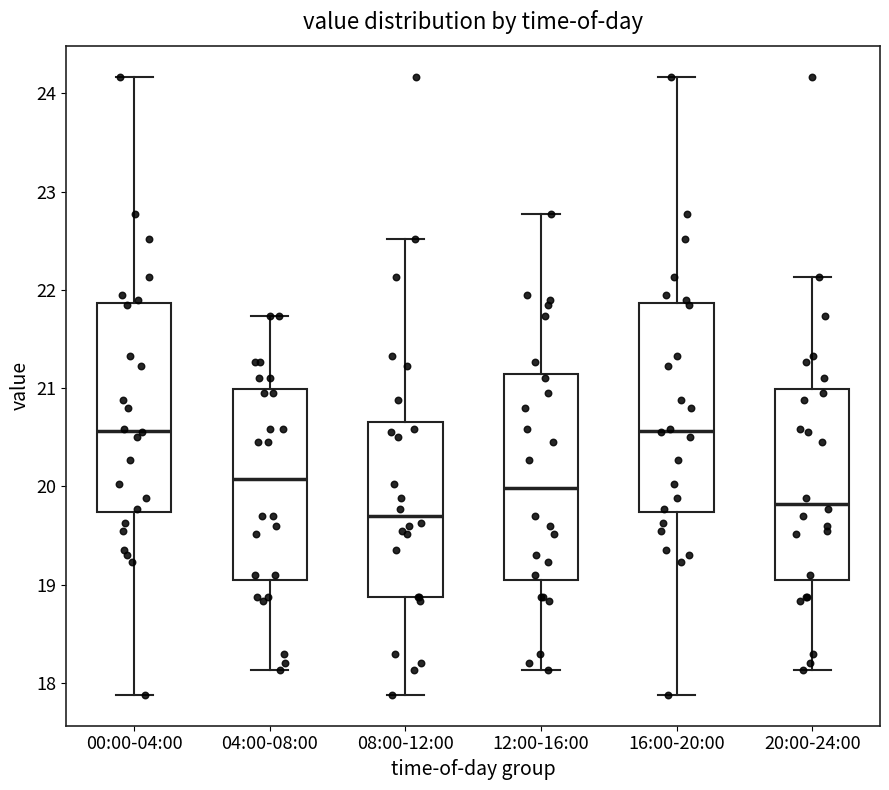

Reading left to right, transcribe this box plot: for each box, give where its median line is, the range the box spans, and where its two whiskers end, as read against the y-axis. The values are not printed on the chart, so give them approximately, as read against the axis.

00:00-04:00: median 20.6, box 19.7 to 21.9, whiskers 17.9 to 24.2
04:00-08:00: median 20.1, box 19.0 to 21.0, whiskers 18.1 to 21.7
08:00-12:00: median 19.7, box 18.9 to 20.7, whiskers 17.9 to 22.5
12:00-16:00: median 20.0, box 19.0 to 21.1, whiskers 18.1 to 22.8
16:00-20:00: median 20.6, box 19.7 to 21.9, whiskers 17.9 to 24.2
20:00-24:00: median 19.8, box 19.0 to 21.0, whiskers 18.1 to 22.1